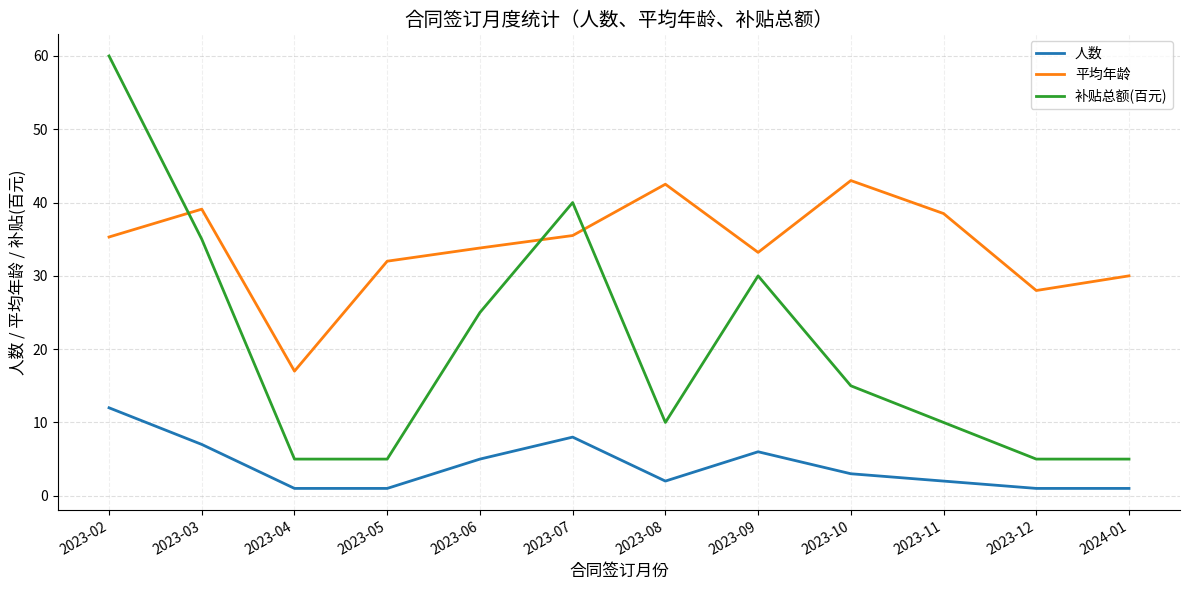

What position from the left is 2023-03?

2